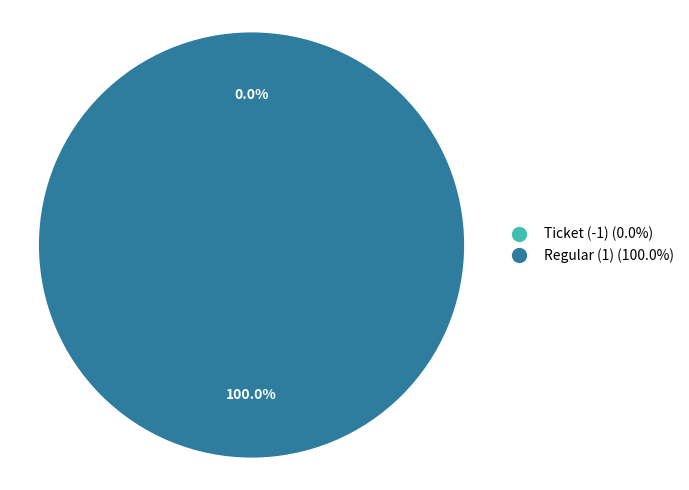

What is the smallest slice in the pie chart?

Ticket (-1)